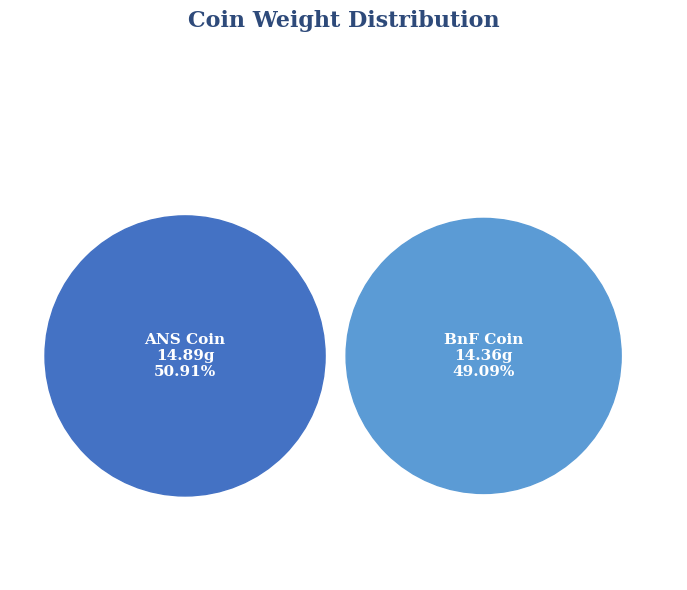

Which category has the biggest portion of the pie?

American Numismatic Society (1944.100.75742)